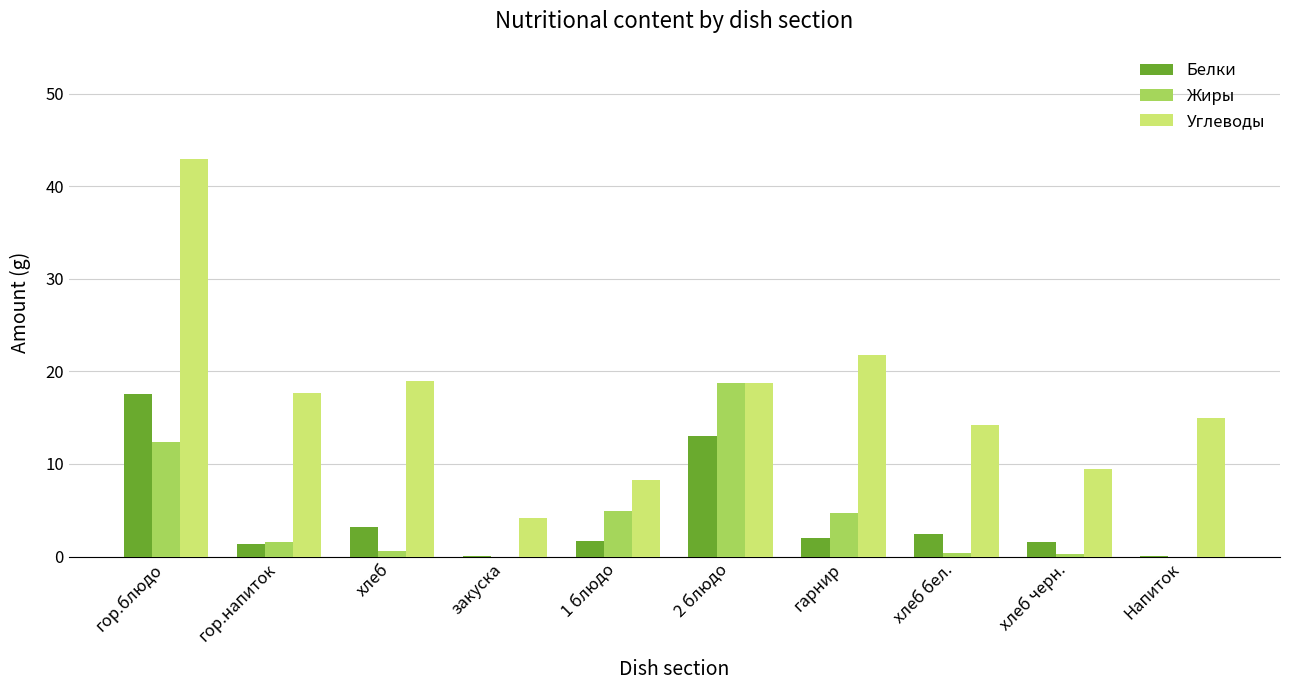

At which category does the chart reach its peak across all series?

гор.блюдо